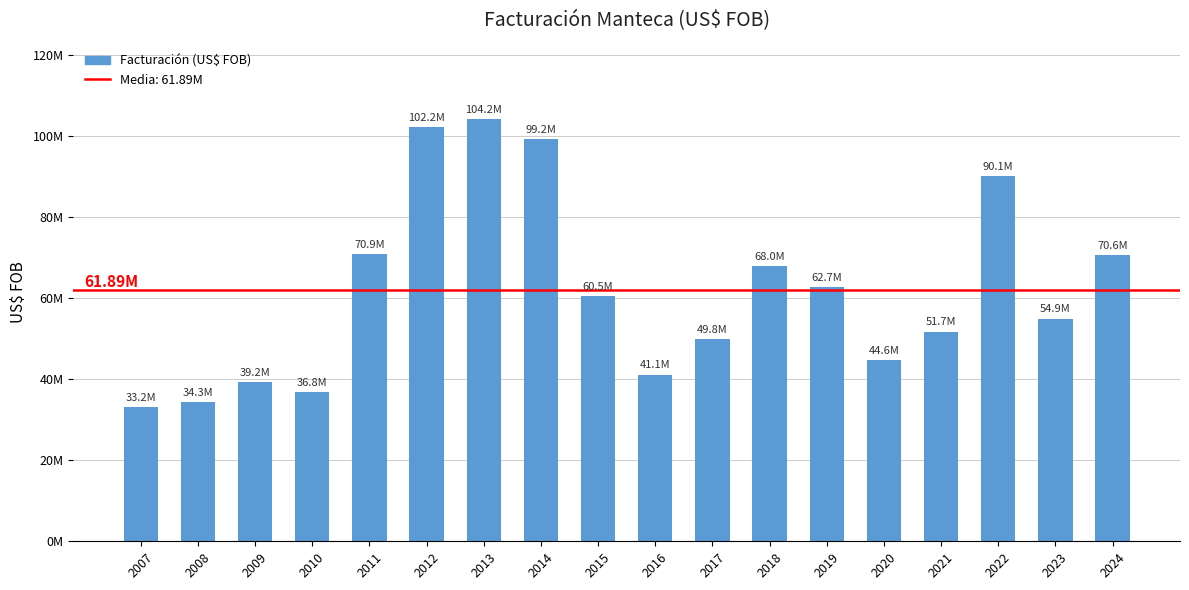

What is the sum of the values at 2022 and 2018?

158032071.7